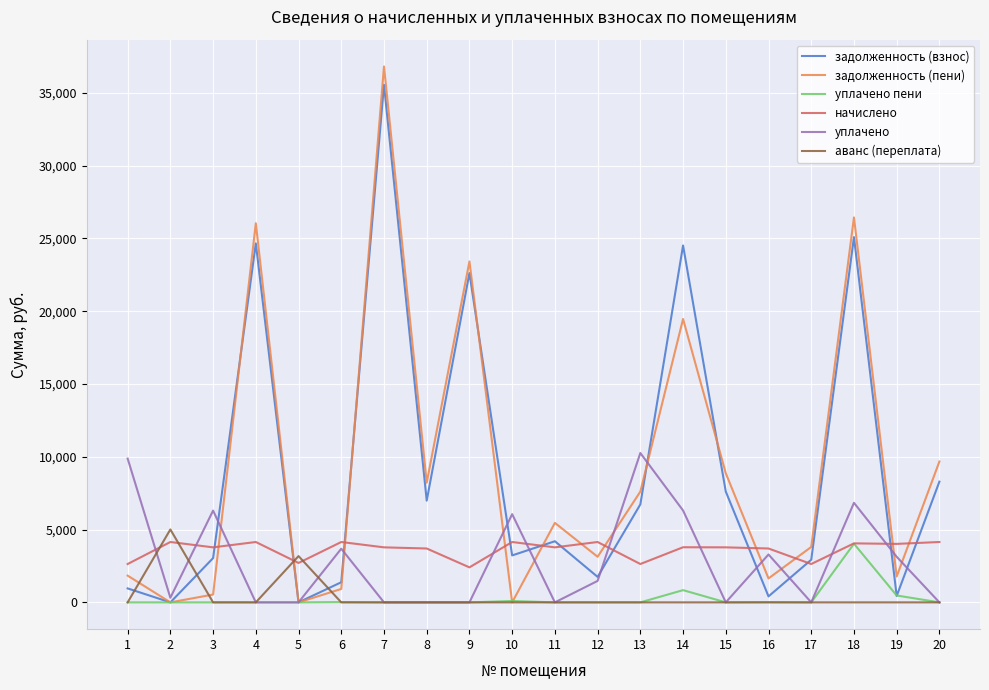

Between 1 and 11, which series saw the biggest shift?

уплачено